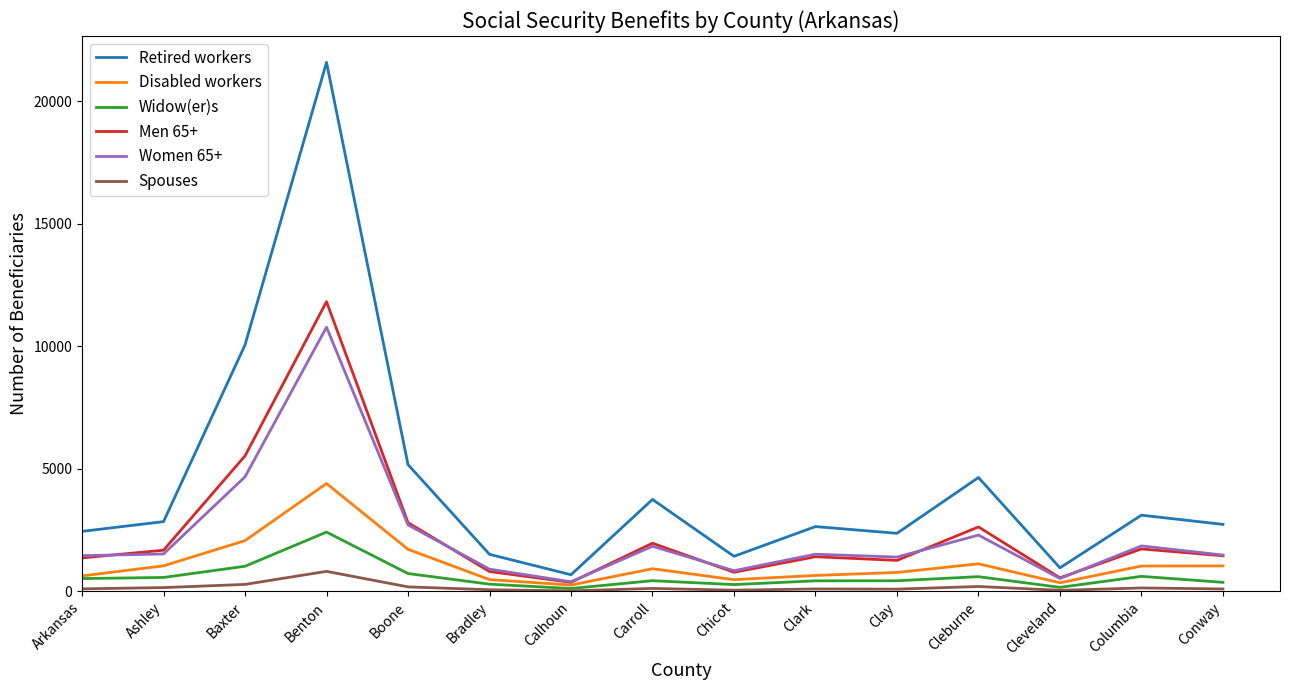

List the series in order of their peak value, lowest first.

Spouses, Widow(er)s, Disabled workers, Women 65+, Men 65+, Retired workers